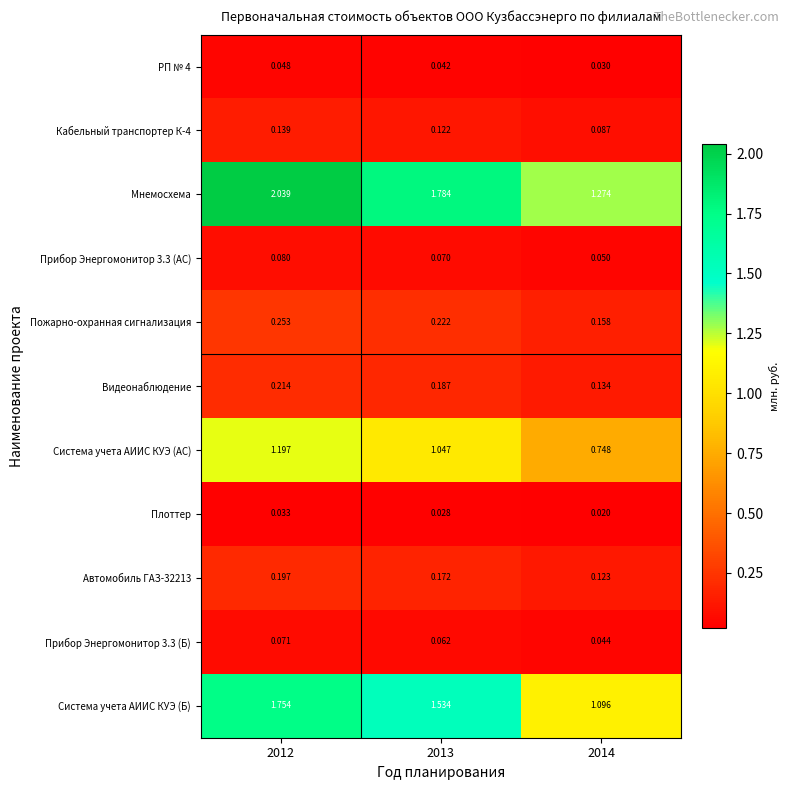

Which series has the widest spread of values?

Мнемосхема